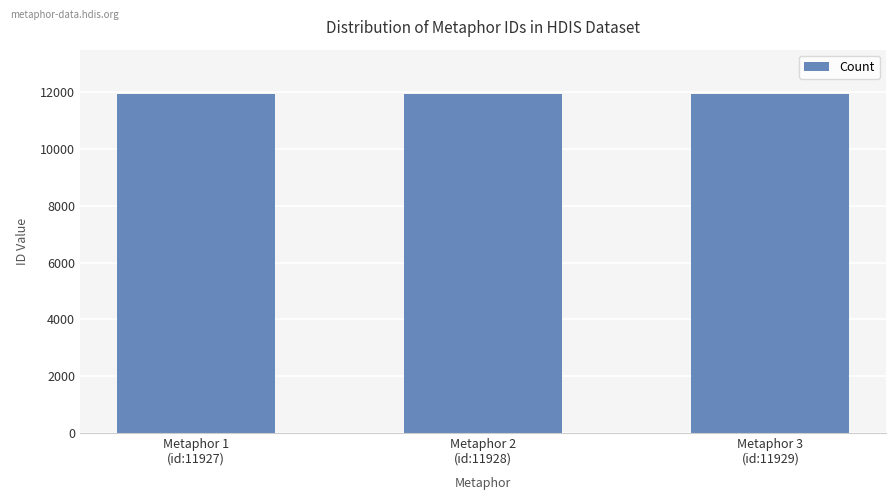

What is the sum of the values at Metaphor 3
(id:11929) and Metaphor 1
(id:11927)?

23856